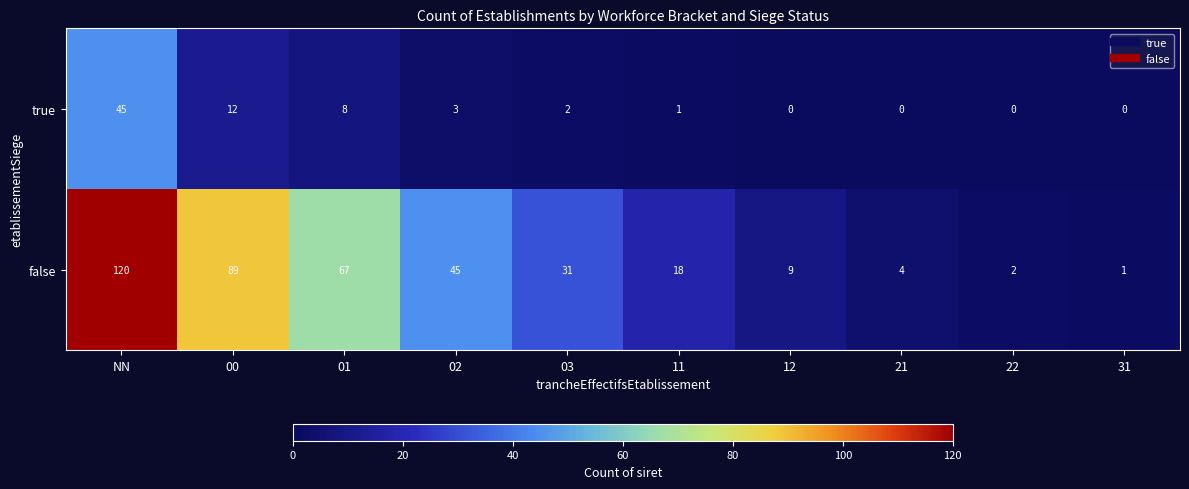

What is the difference between the second highest and second lowest values in the true series?

12